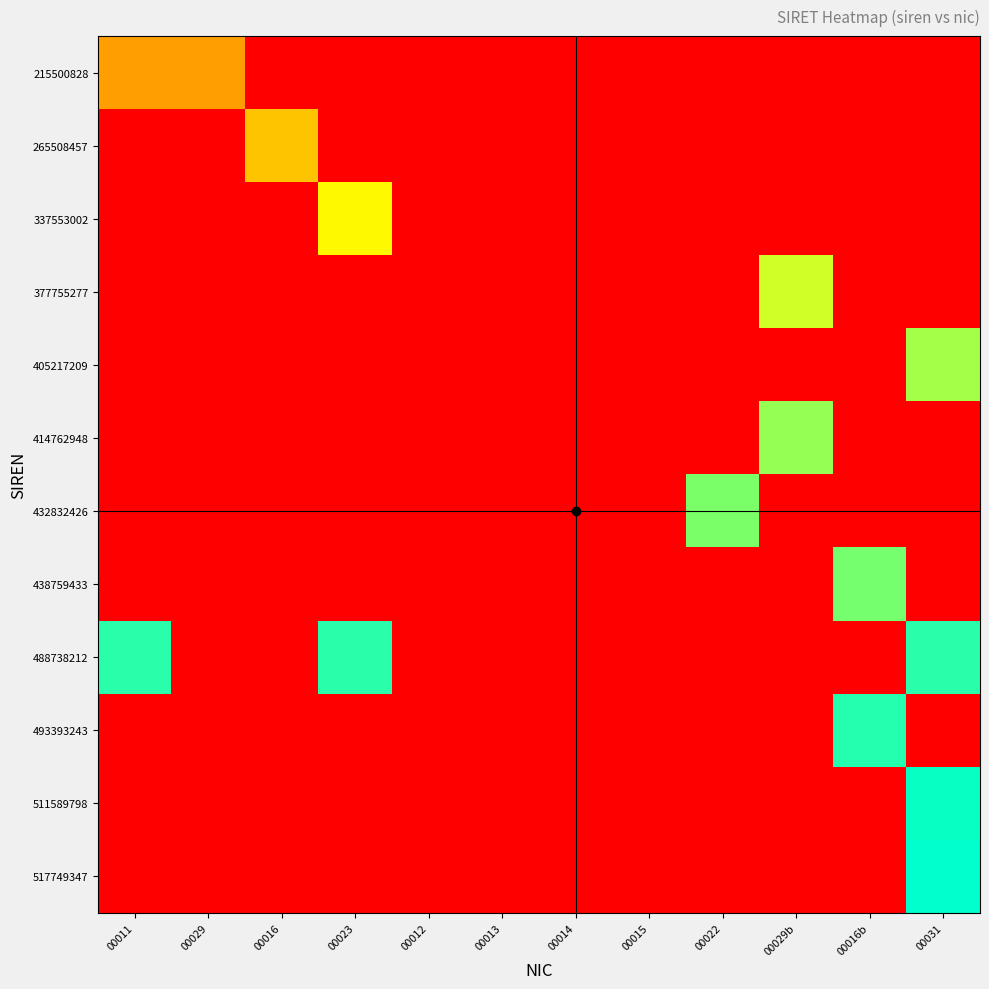

Which label corresponds to the smallest value in the chart?

00016